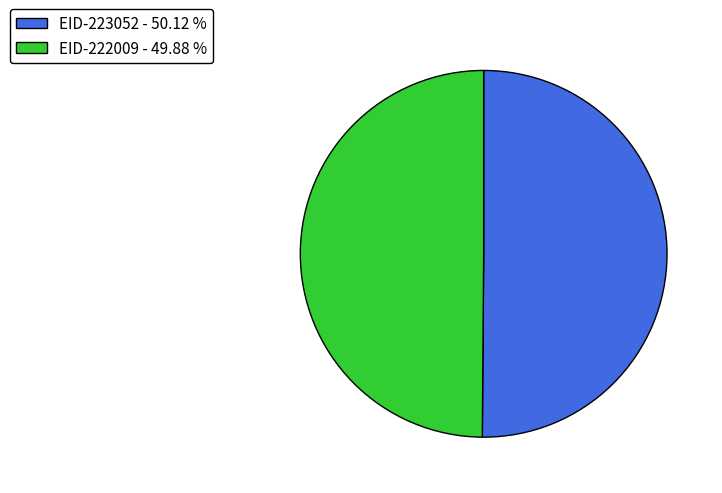

Is the sum of EID-222009 - 49.88 % and EID-223052 - 50.12 % greater than half?

Yes